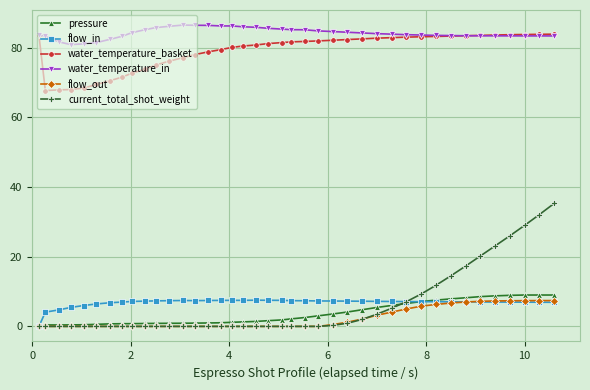

What is the value of the flow_in point at the 8th from the left?

7.0